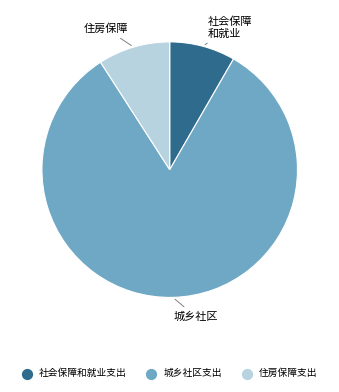

How many slices are in this pie chart?

3